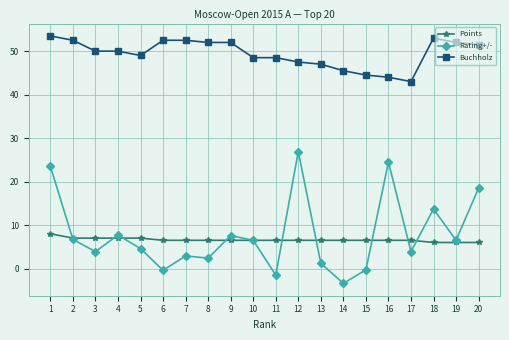

True or false: Buchholz and Points cross at least once.

False